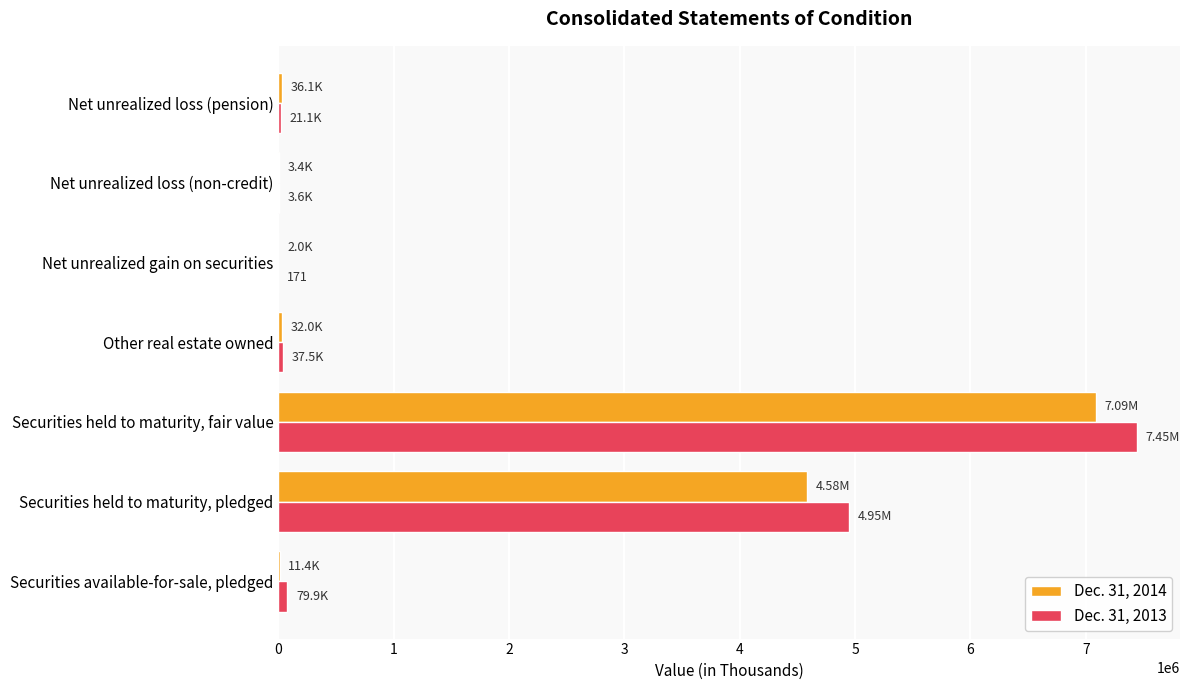

At which category does the chart reach its peak across all series?

Securities held to maturity, fair value